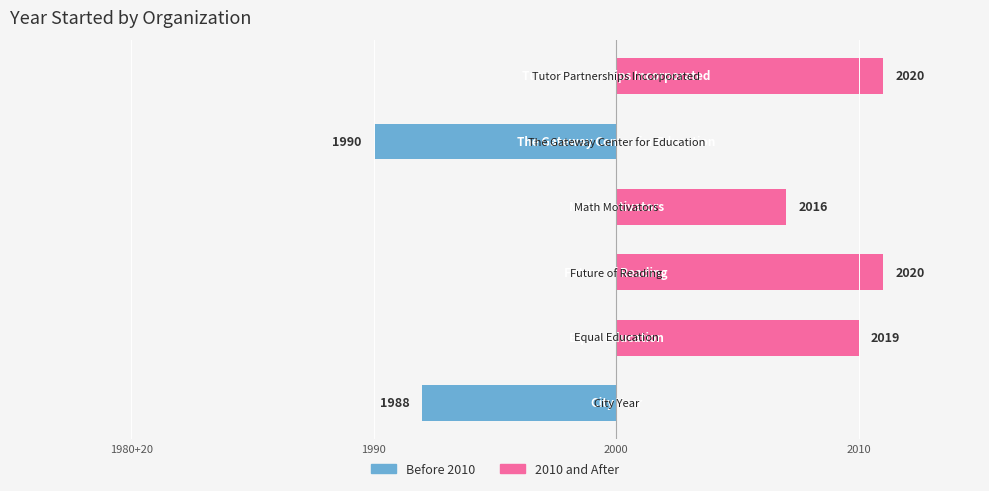

What position from the left is 2010?

4